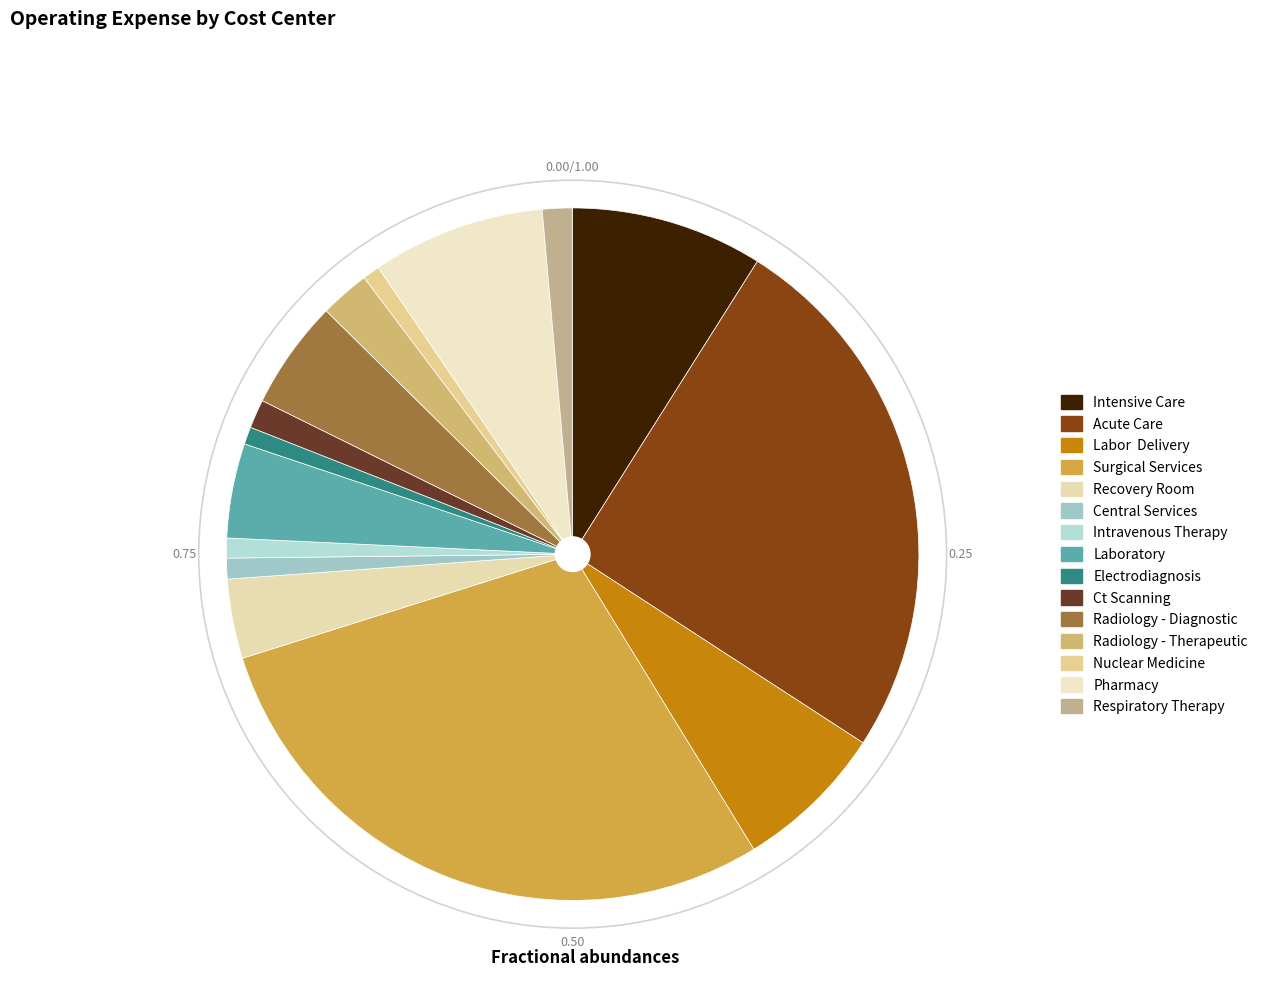

How many slices are in this pie chart?

15